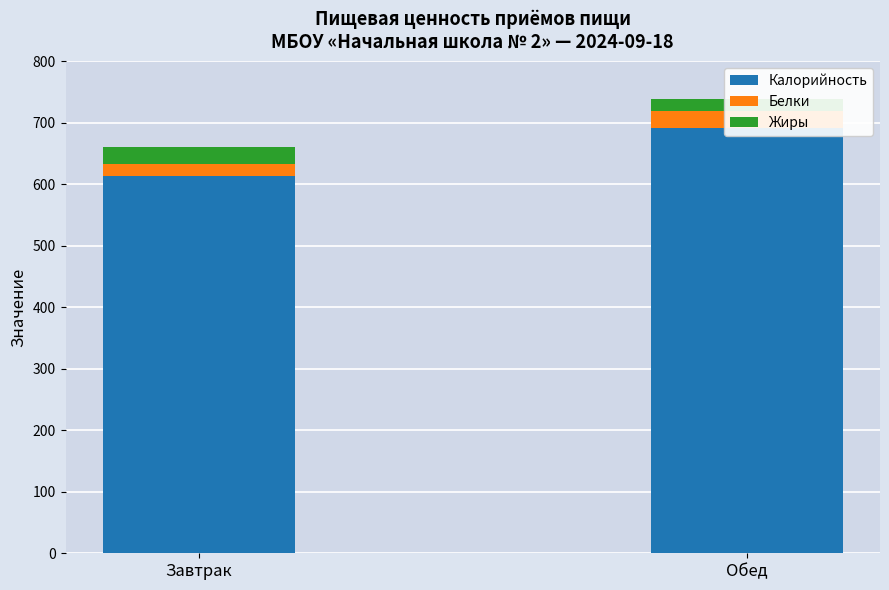

What is the sum of all Белки values?

45.5